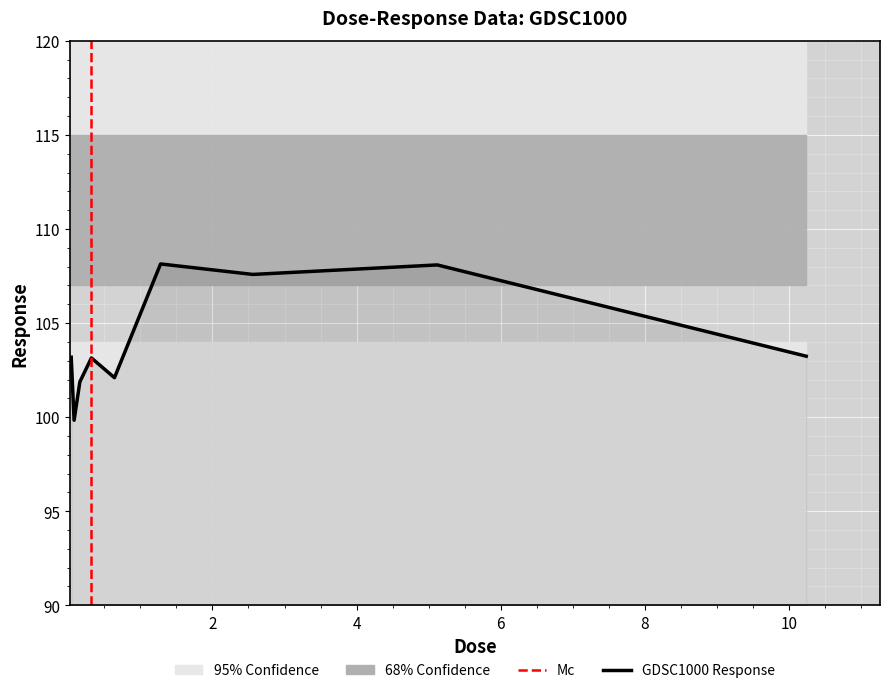

The value at 0.32 is 157.5. True or false?

False